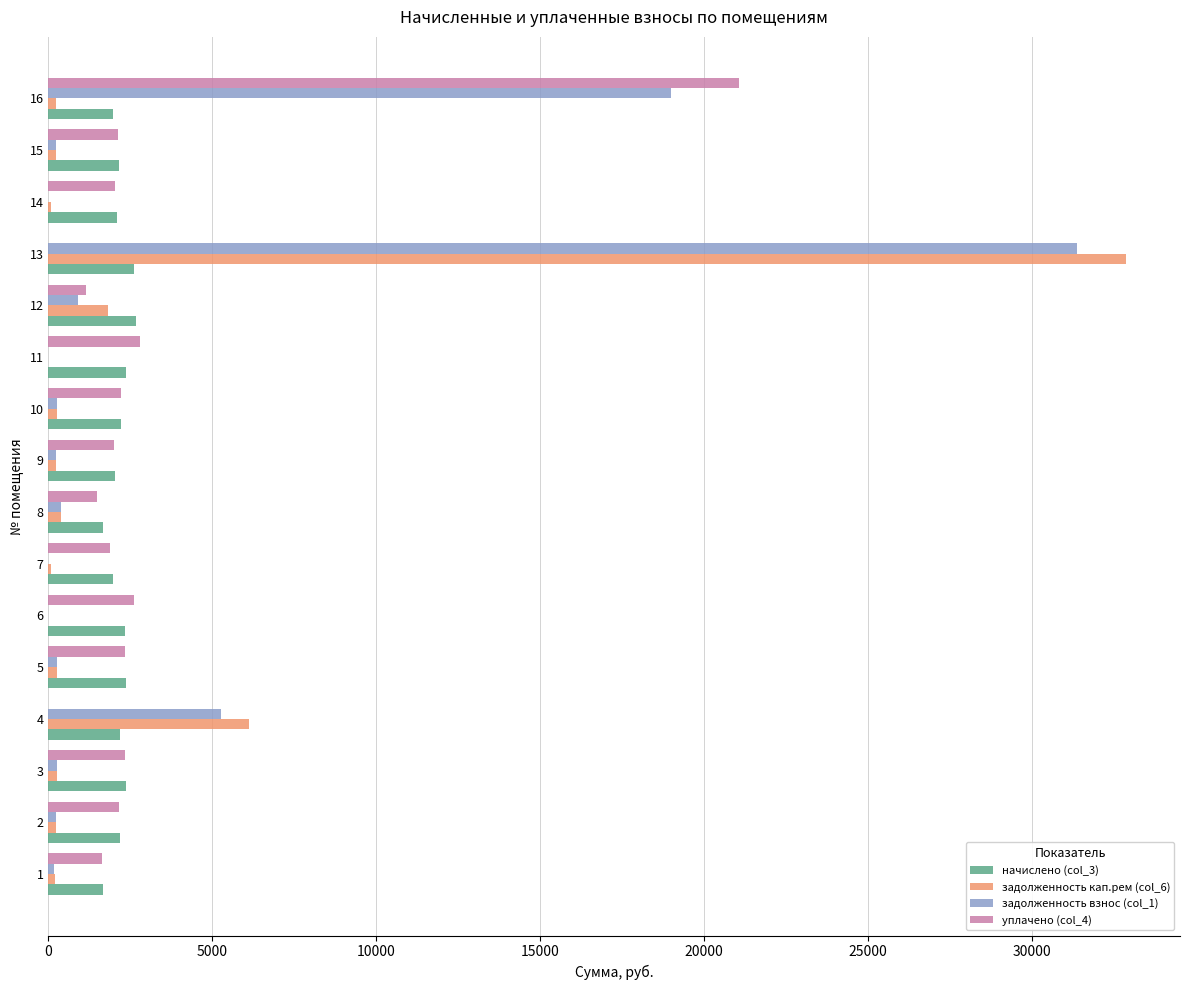

The value of задолженность взнос (col_1) at 16 is 12071.6. True or false?

False